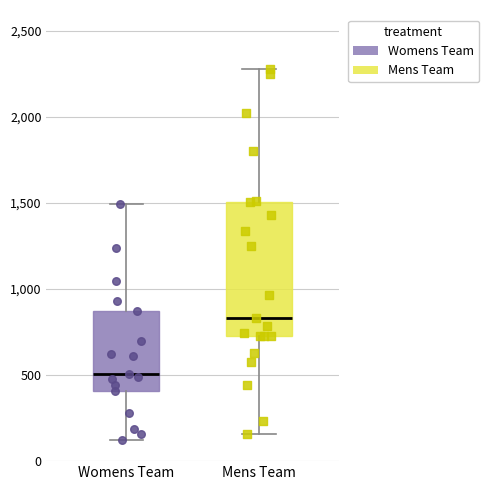

Where does the lower whisker of the box for Womens Team end on the y-axis? The values are not printed on the chart, so give them approximately, as read against the axis.

100